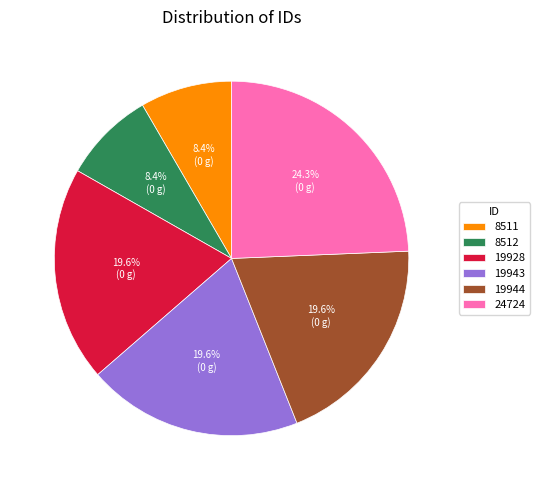

What portion of the pie excludes 24724?

75.7%